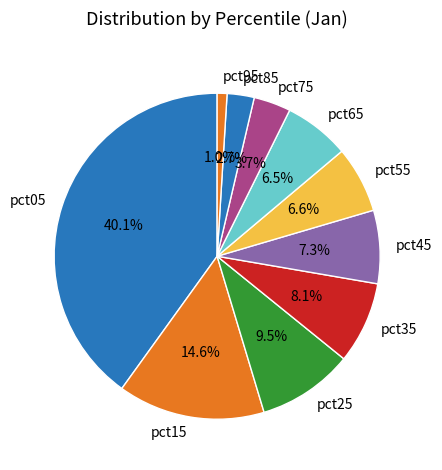

How many segments does this pie chart have?

10